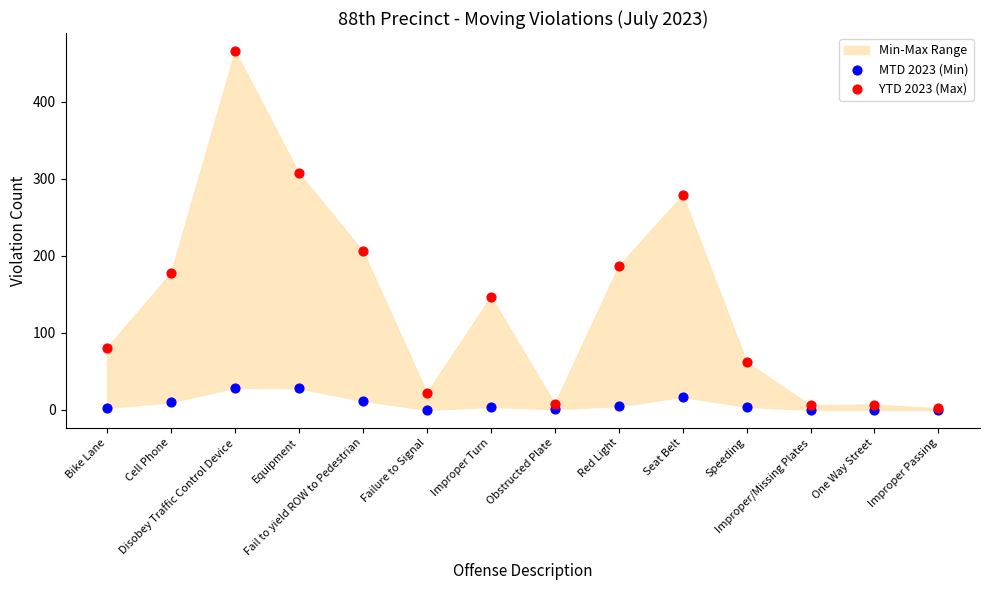

In the YTD 2023 (Max) series, what Y value is closest to 234?

206